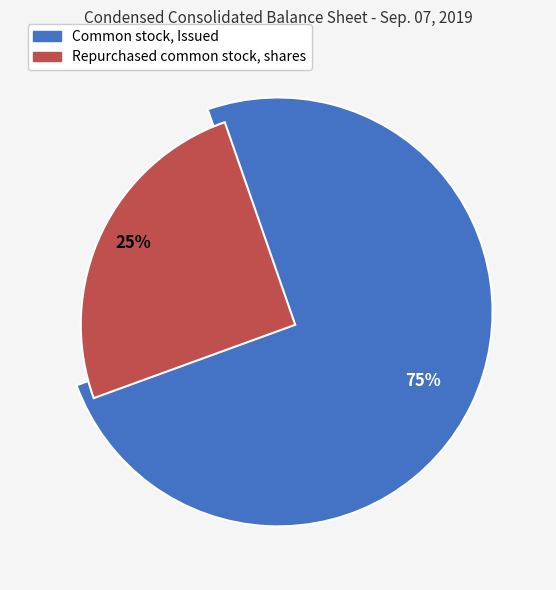

Which slice is the smallest?

Repurchased common stock, shares